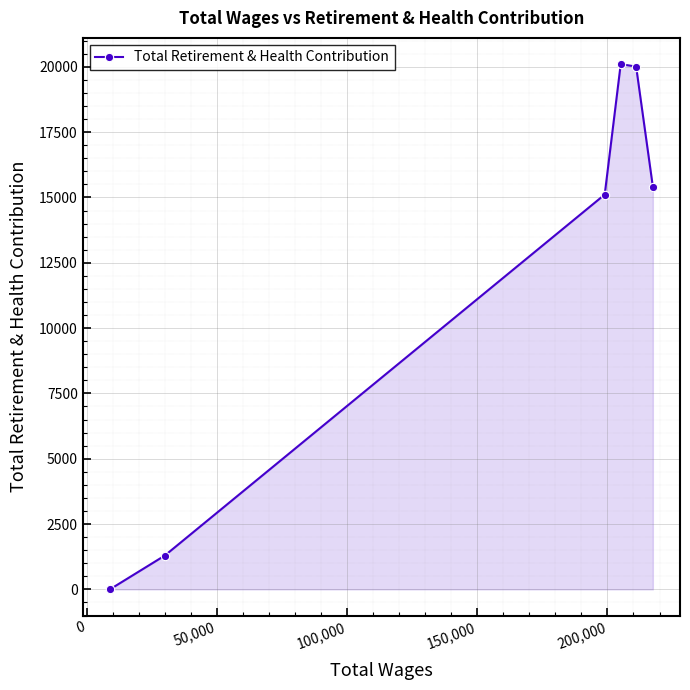

True or false: the data has more than 0 interior local peaks.

True